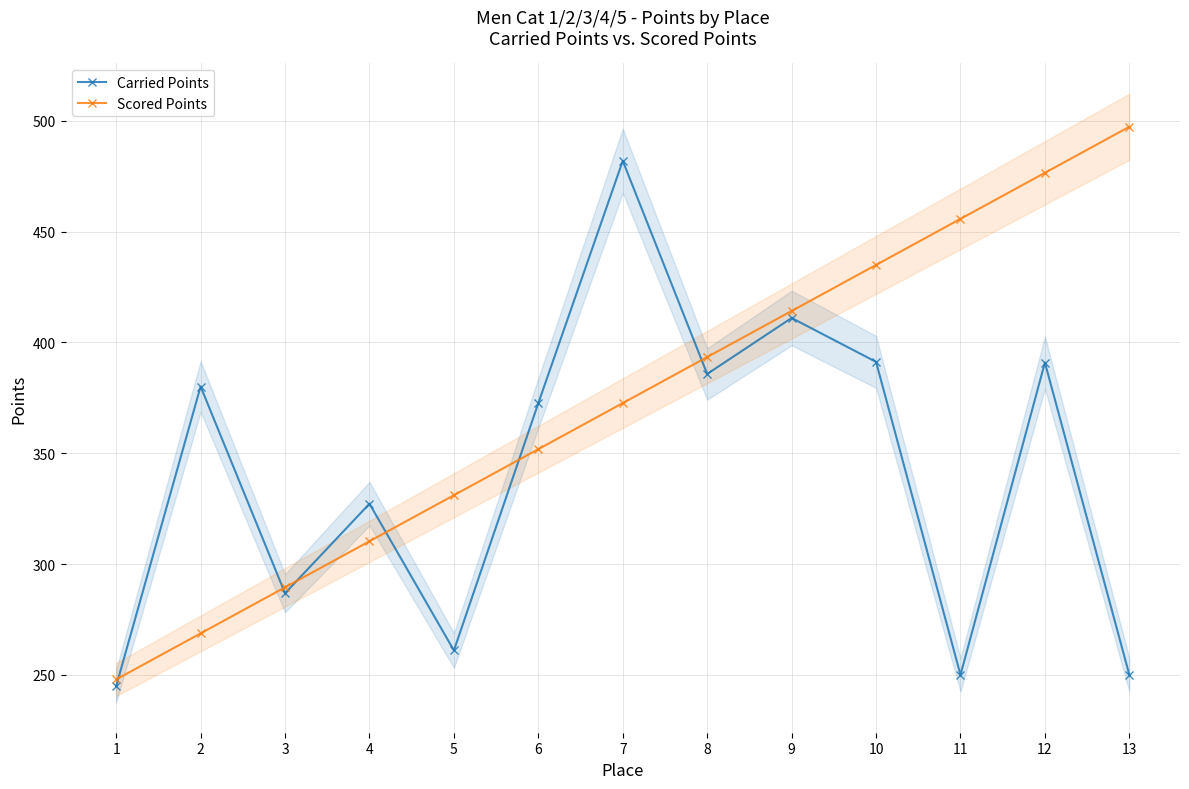

Rank the series at 5 from lowest to highest value.

Carried Points, Scored Points